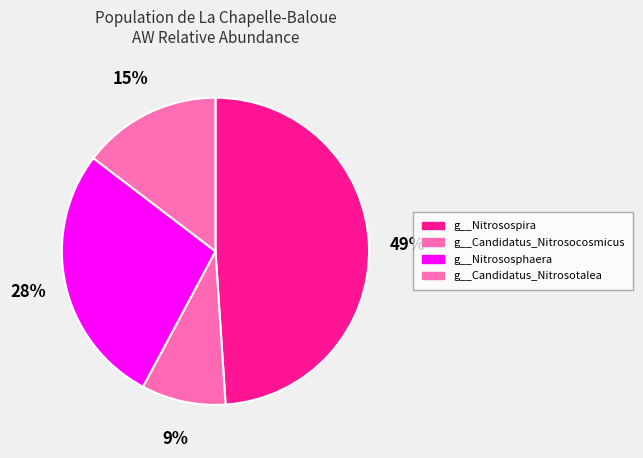

Which slice is the smallest?

g__Candidatus_Nitrosocosmicus